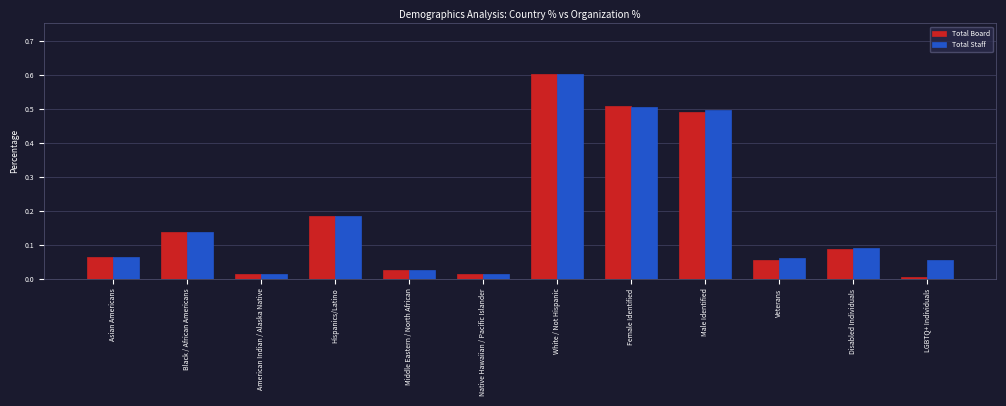

At how many categories does at least one series exceed 0?

12